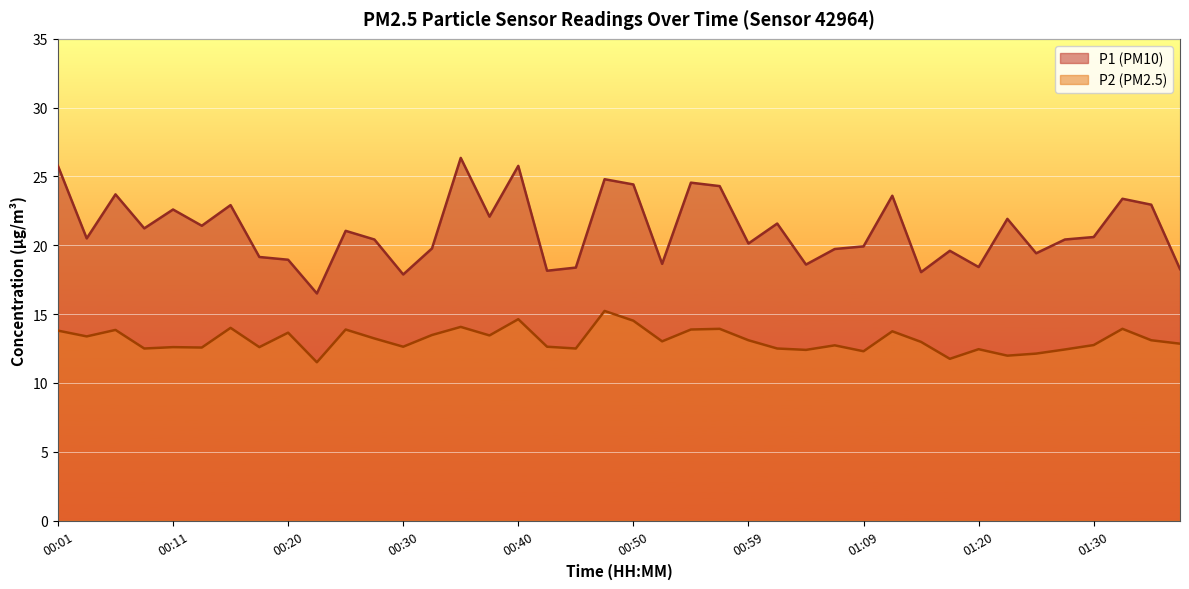

In P1, how many points are higher than both neighbors (excluding endpoints)?

13